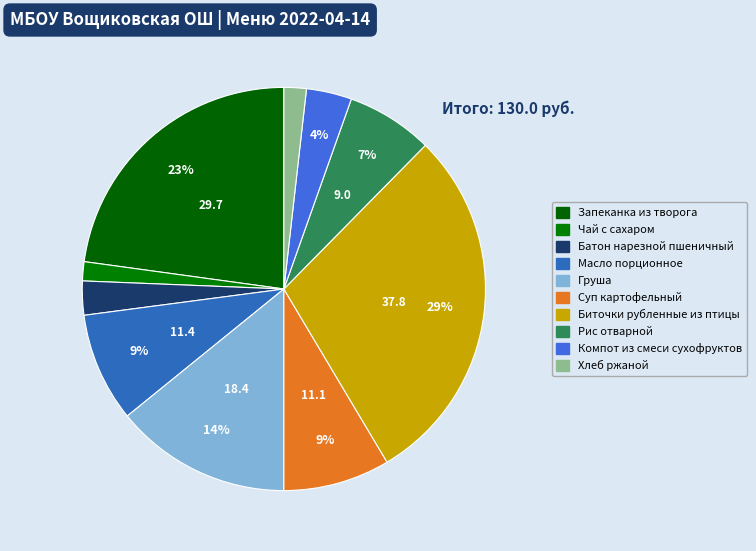

Rank the categories by value from highest to lowest.

Биточки рубленные из птицы, Запеканка из творога, Груша, Масло порционное, Суп картофельный, Рис отварной, Компот из смеси сухофруктов, Батон нарезной пшеничный, Хлеб ржаной, Чай с сахаром